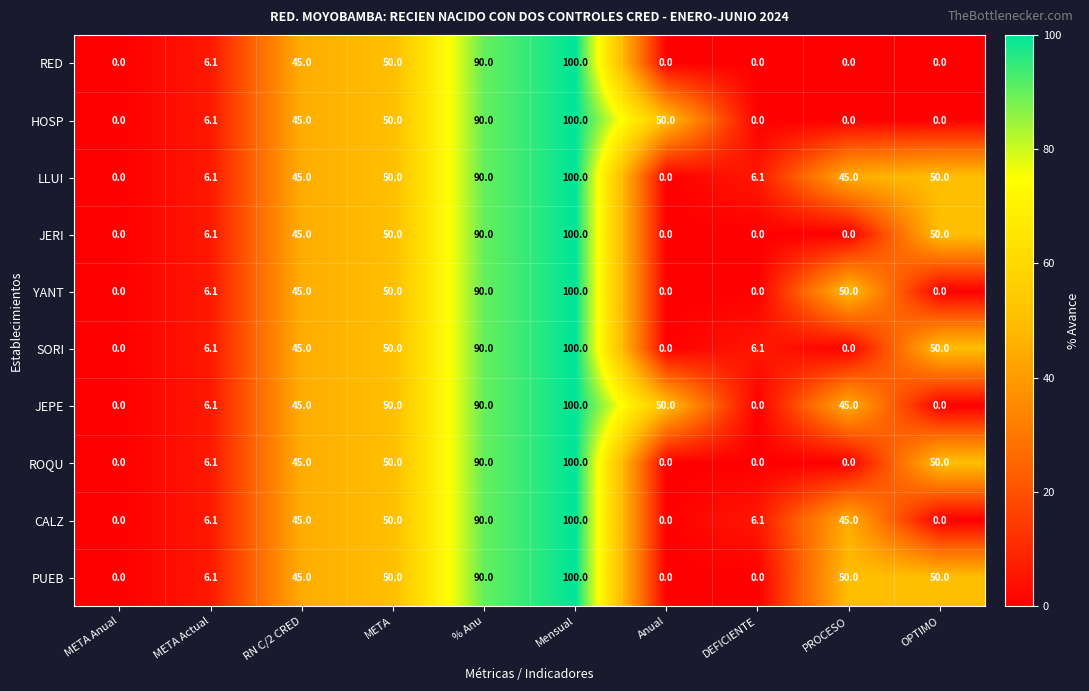

What is the difference between the highest and lowest values at DEFICIENTE?

6.1